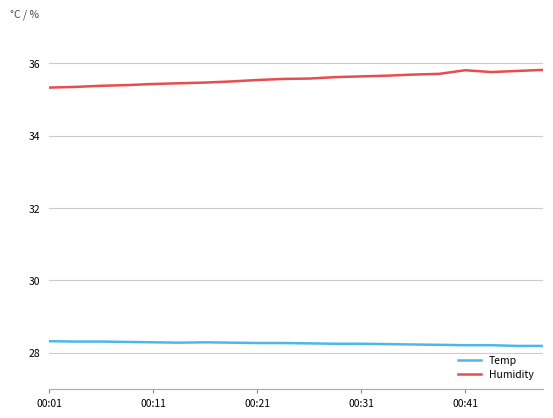

Rank the series by their maximum value, from highest to lowest.

Humidity, Temp